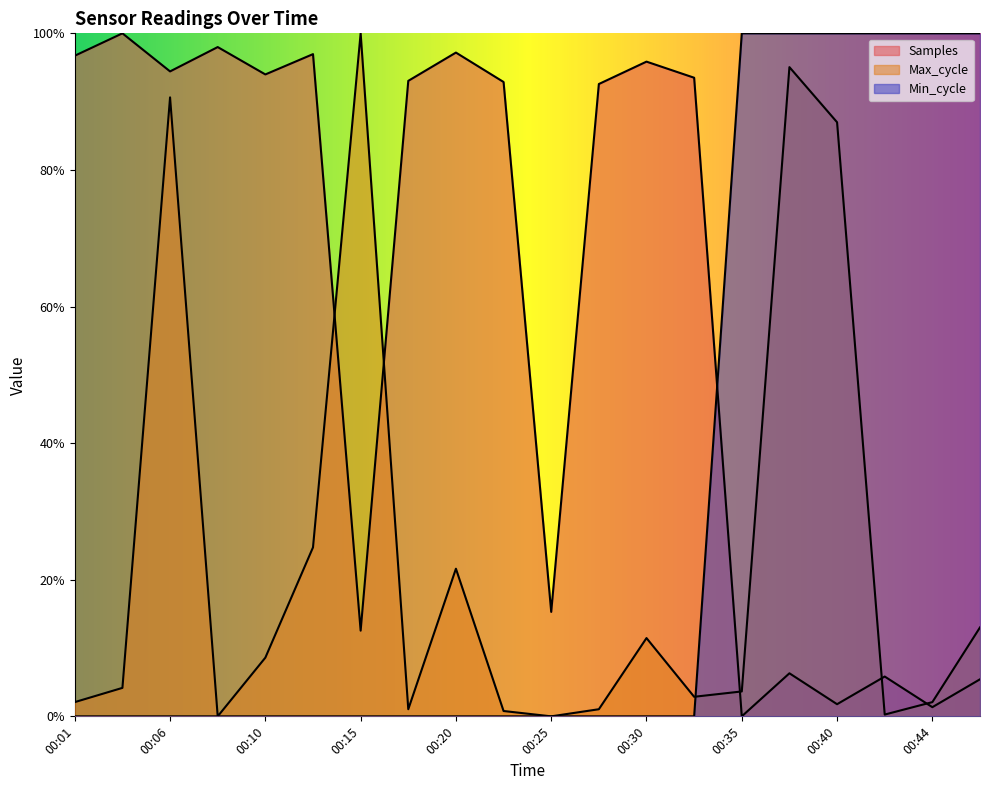

At 00:27, list the series in order from smallest to largest.

Min_cycle, Max_cycle, Samples